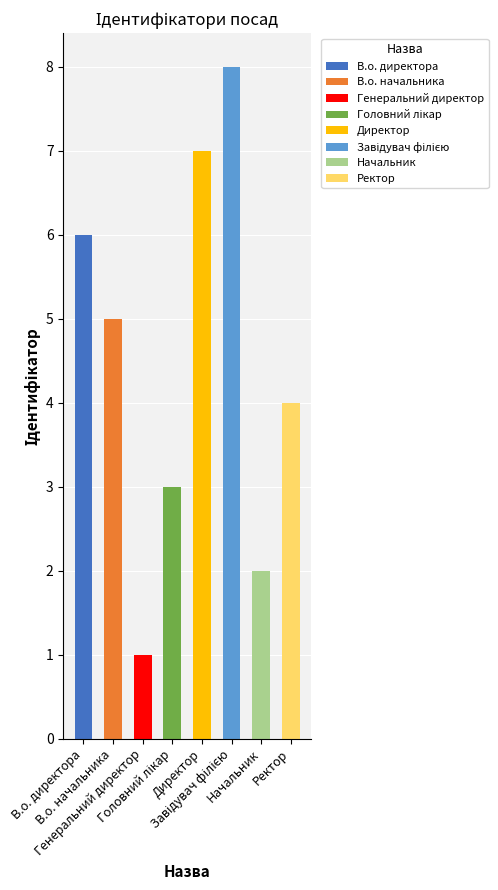

Count the number of data series in this chart.

1